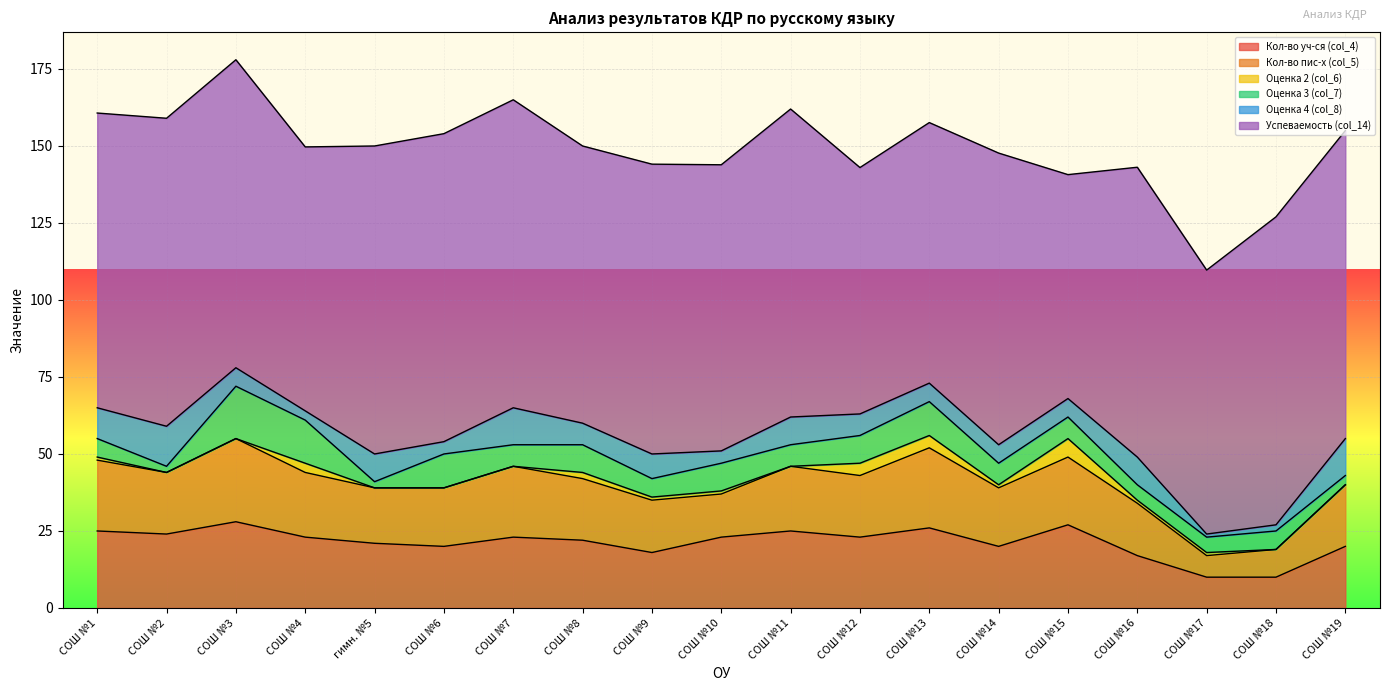

True or false: Кол-во пис-х (col_5) and Оценка 3 (col_7) intersect in this chart.

False